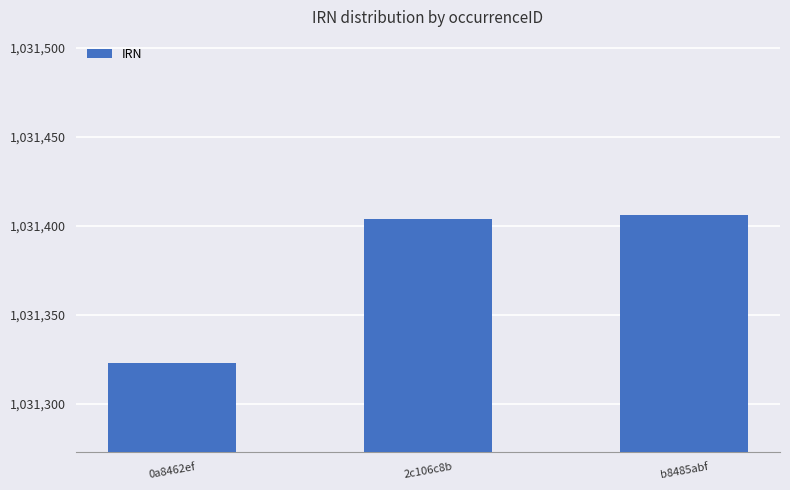

What is the greatest value displayed?

1031406